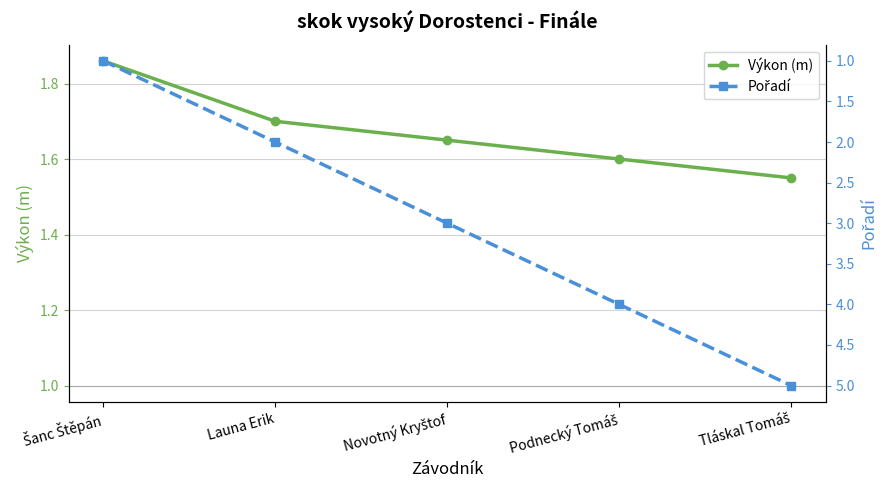

True or false: Výkon (m) has more than 0 interior local peaks.

False